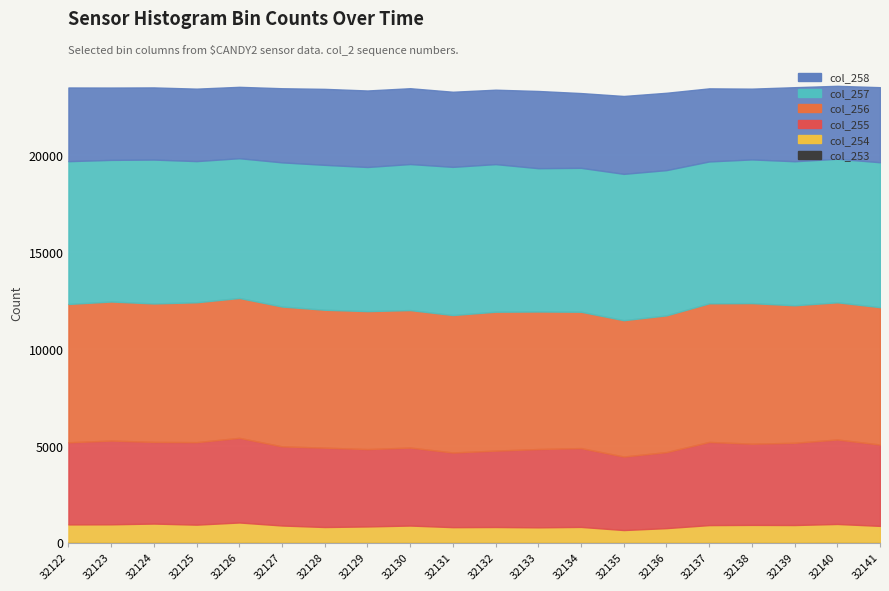

At how many categories does at least one series exceed 7353?

16